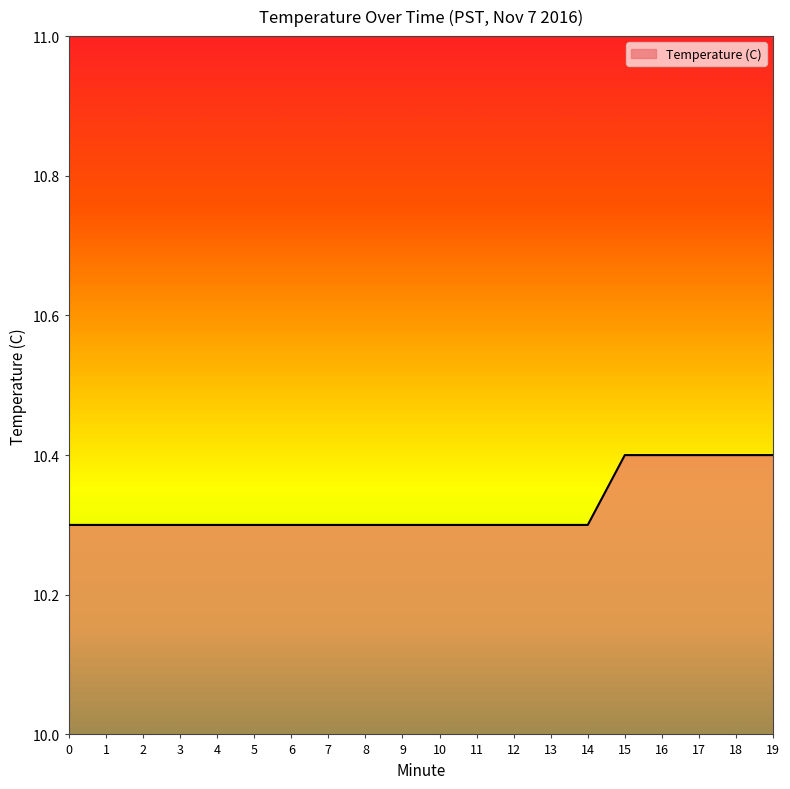

What is the sum of all values?

206.5